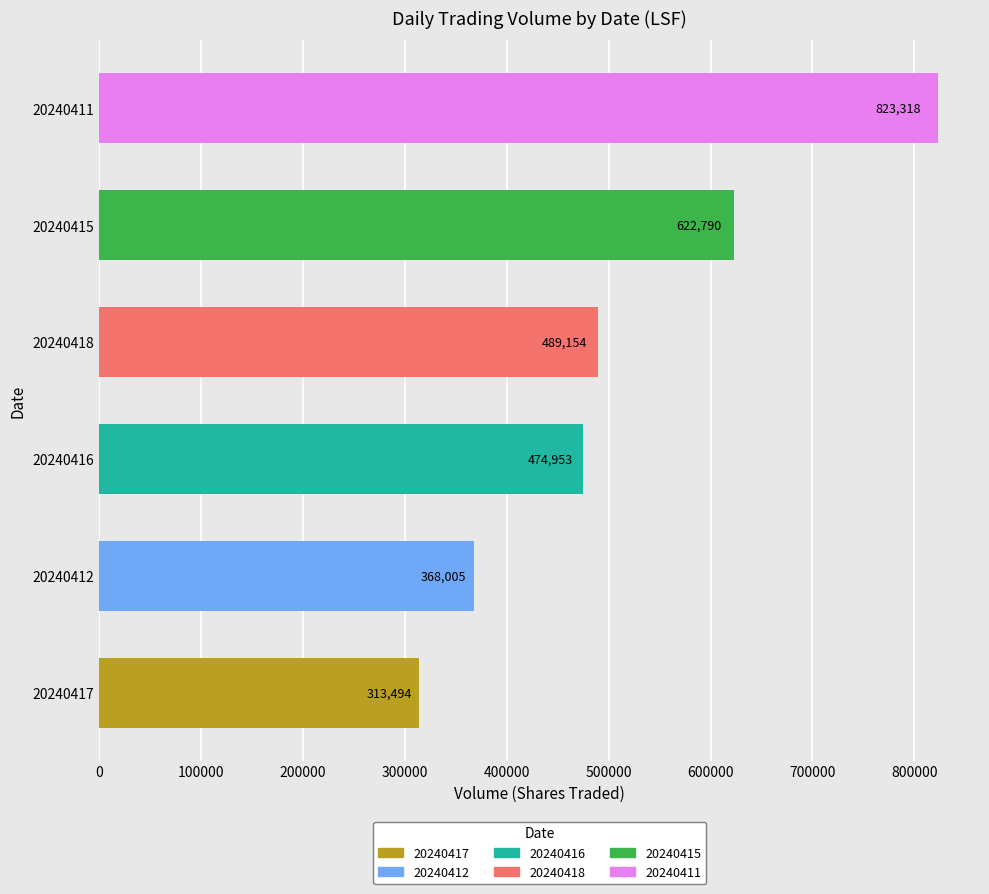

Is it true that the value at 20240415 is 622790?

True